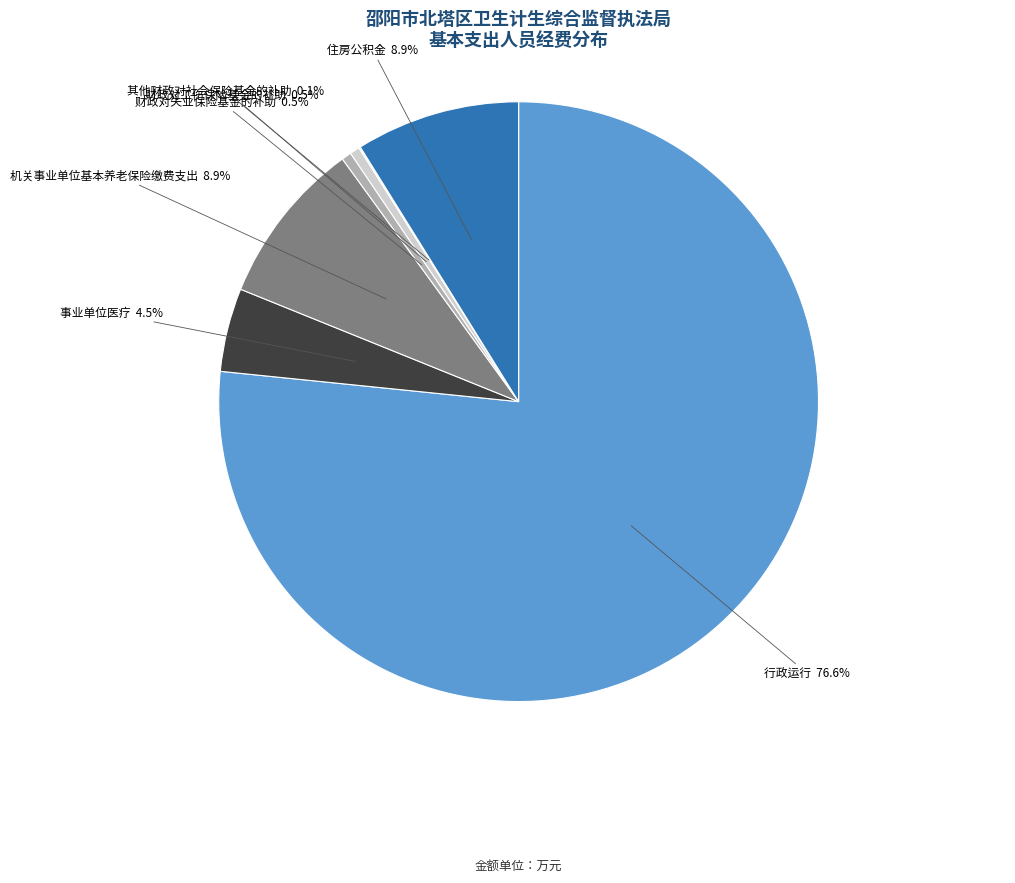

Between 财政对失业保险基金的补助 and 行政运行, which is larger?

行政运行